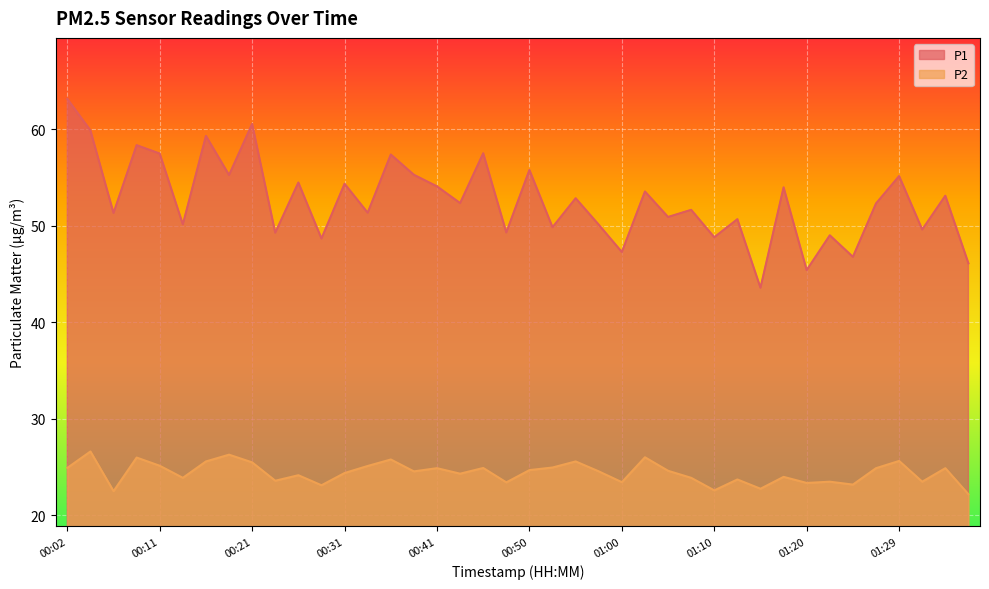

In P2, how many points are higher than both neighbors (excluding endpoints)?

14